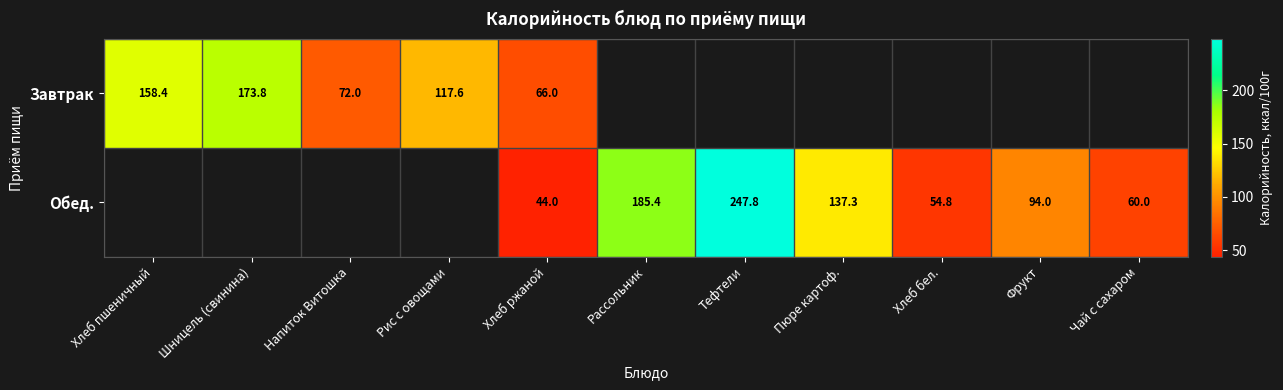

Which label corresponds to the smallest value in the chart?

Хлеб ржаной